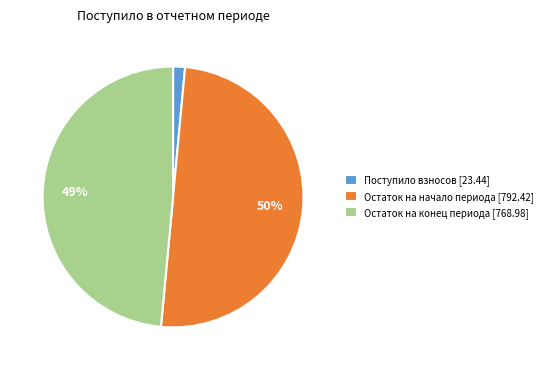

Does Остаток на конец периода [768.98] represent more than half of the total?

No